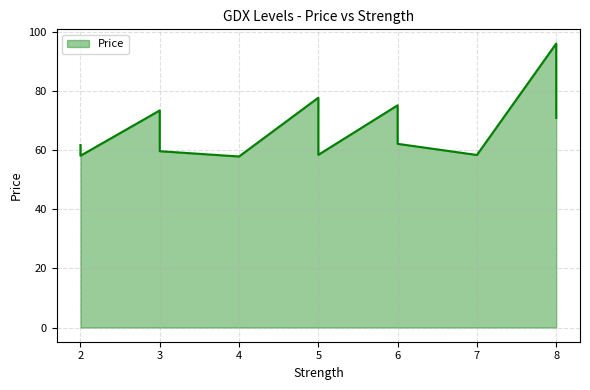

How many distinct data groups are displayed?

1